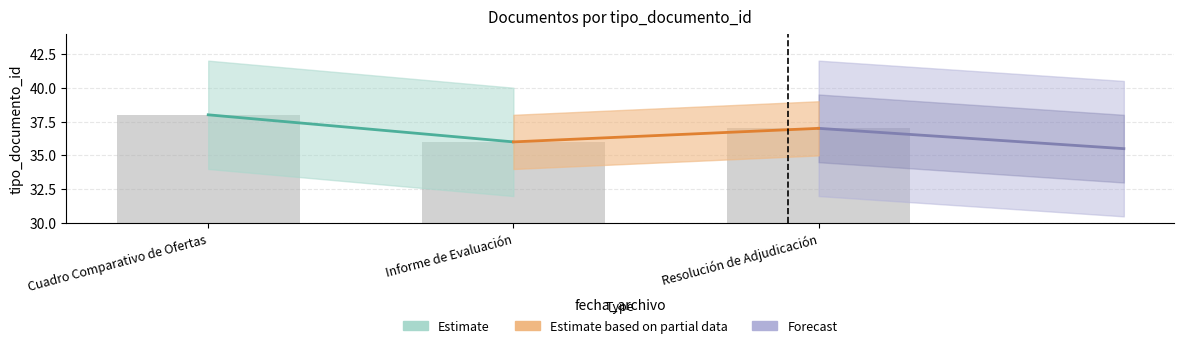

What is the difference between the maximum and minimum values?

2